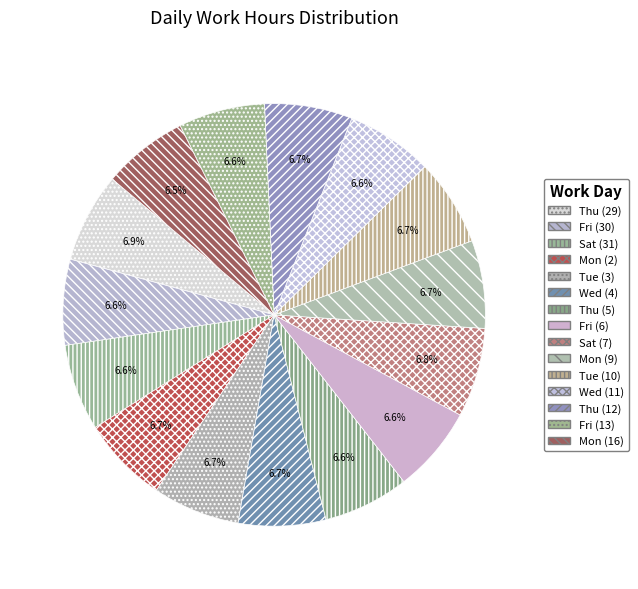

Is there any slice that represents more than half of the pie?

No